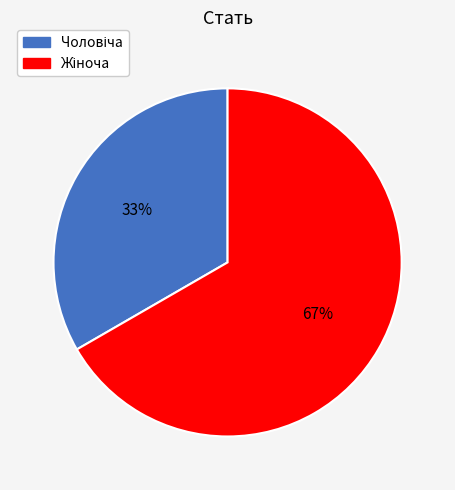

To the nearest percent, what is the average slice percentage?

50%